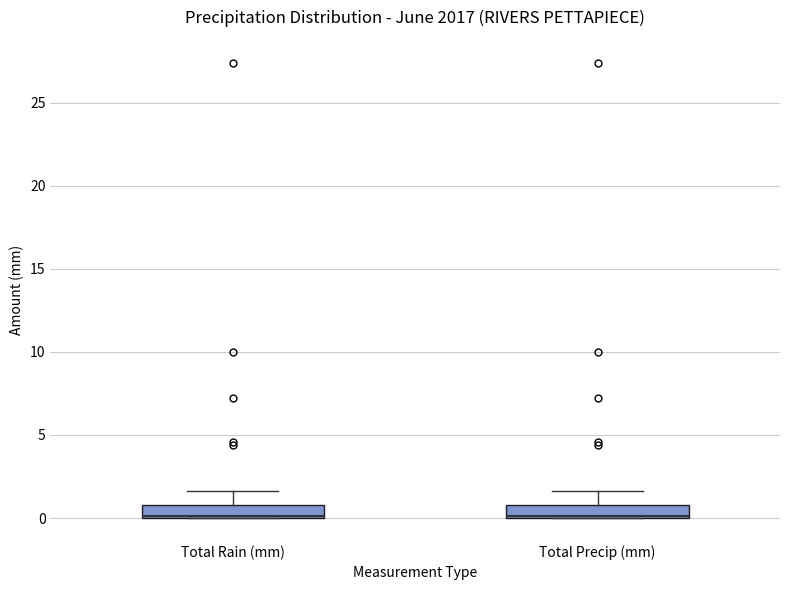

Reading left to right, transcribe this box plot: for each box, give where its median line is, the range the box spans, and where its two whiskers end, as read against the y-axis. The values are not printed on the chart, so give them approximately, as read against the axis.

Total Rain (mm): median 0.0 (drawn on the box's lower edge), box 0.0 to 1.0, whiskers 0.0 to 1.5
Total Precip (mm): median 0.0 (drawn on the box's lower edge), box 0.0 to 1.0, whiskers 0.0 to 1.5